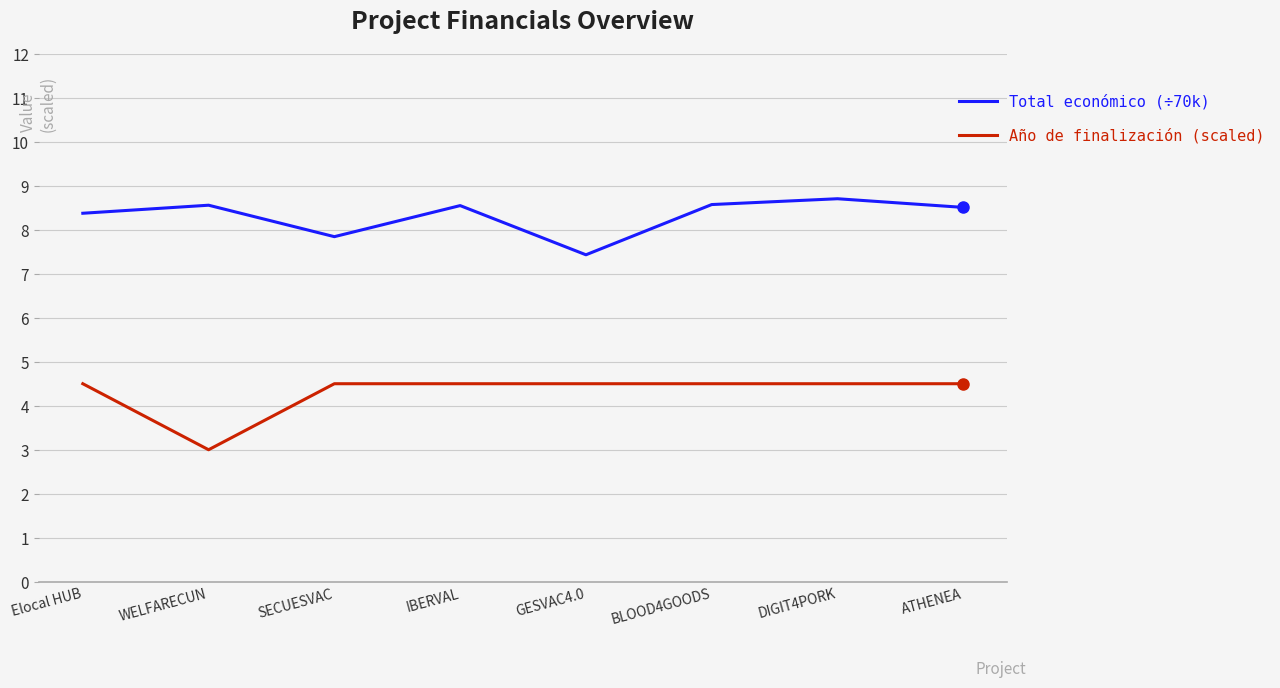

At which label does Año de finalización (scaled) first exceed 4?

Elocal HUB